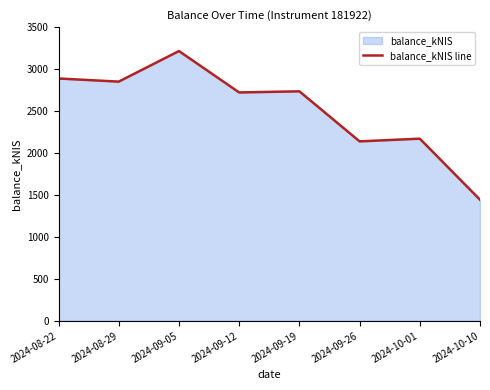

Approximately how many times larger is the value at 2024-09-12 compared to 2024-09-26?

1.3